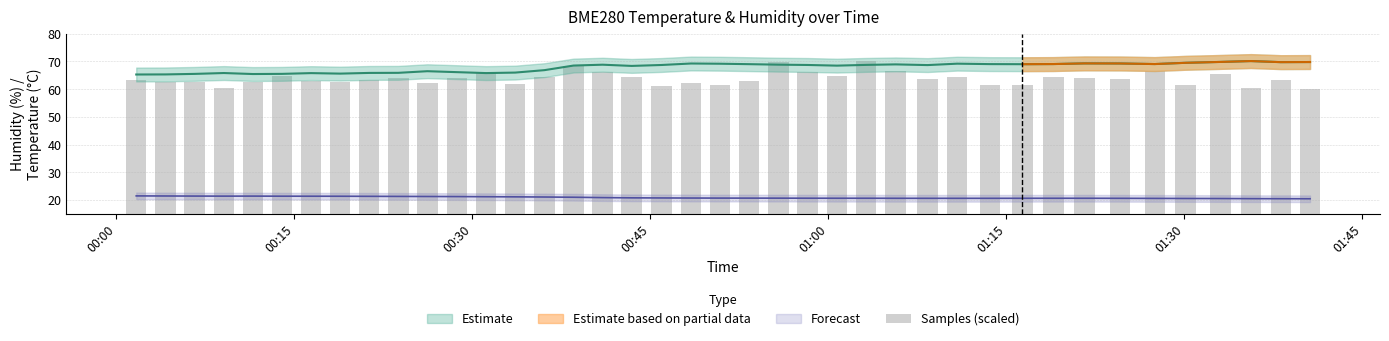

Reading left to right, what are all the values shown in this chart?

63.4	62.5	62.5	60.6	62.6	64.8	63.0	62.5	63.2	64.0	62.3	64.0	66.1	61.9	64.5	68.3	66.0	64.3	61.0	62.2	61.7	62.8	69.7	66.3	64.9	70.0	66.6	63.7	64.4	61.4	61.7	64.4	64.1	63.7	66.7	61.4	65.4	60.5	63.3	60.0